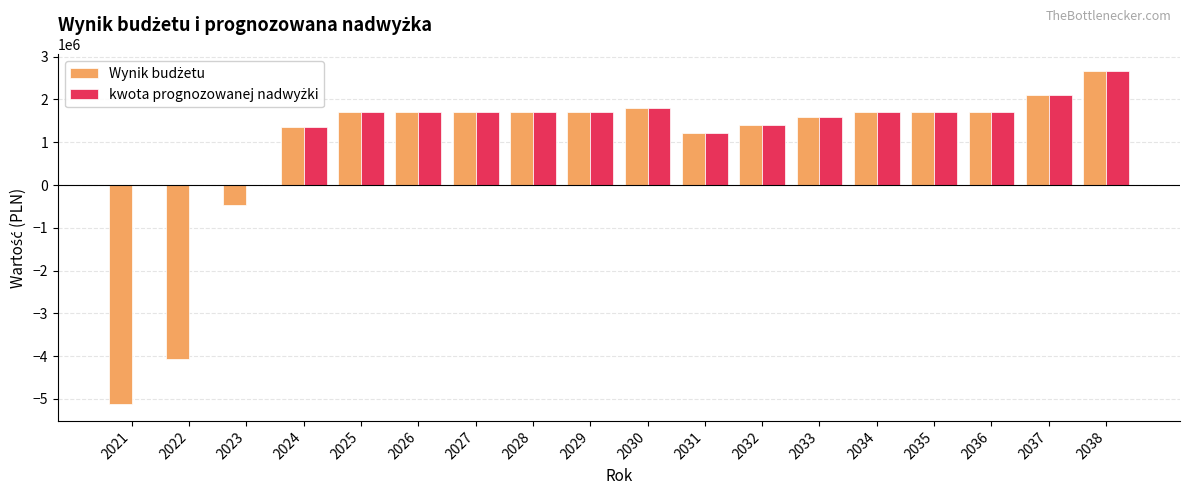

Count the number of categories in the chart.

18